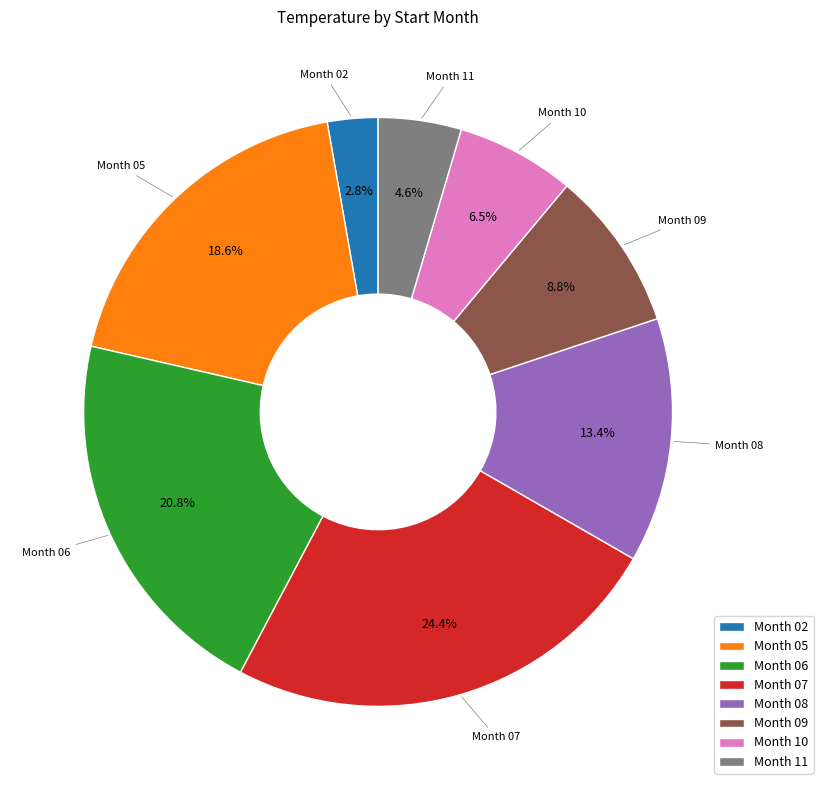

Is there any slice that represents more than half of the pie?

No